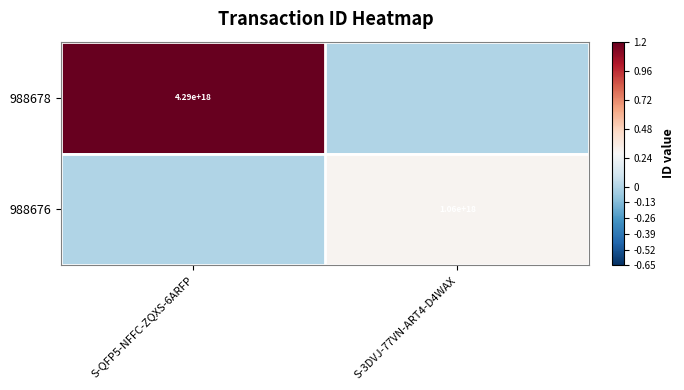

Is it true that 988676 equals 1597427922602441216 at S-3DVJ-77VN-ART4-D4WAX?

False